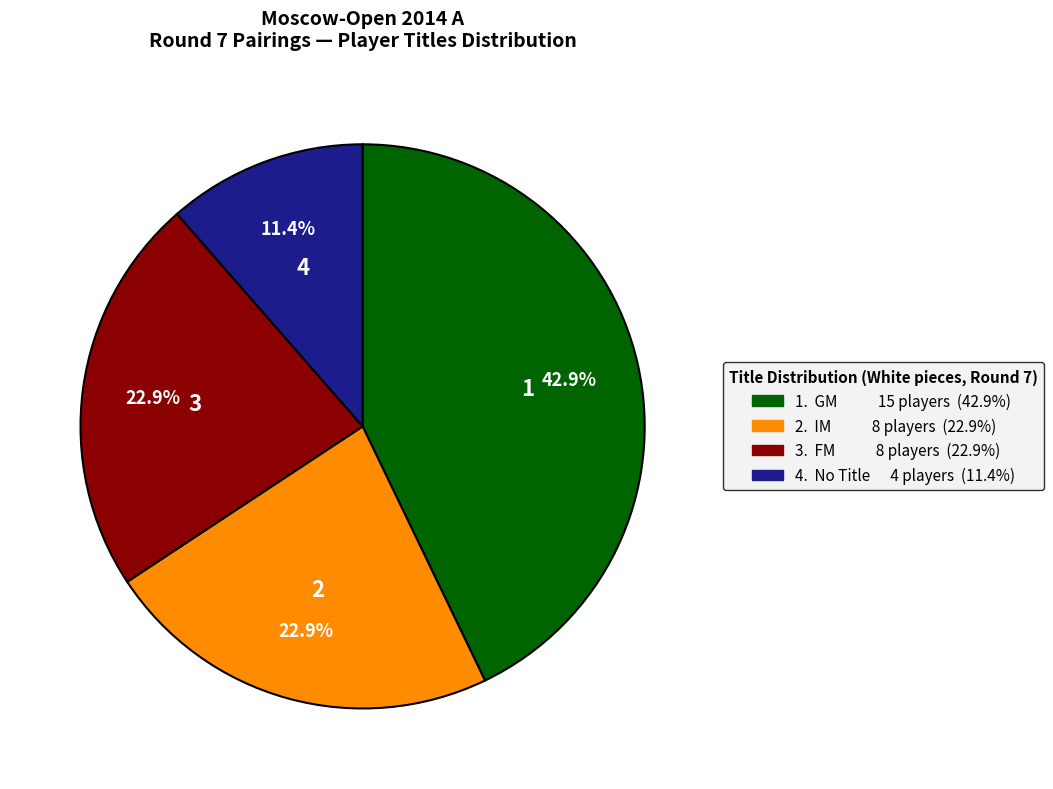

Does any single category account for the majority?

No